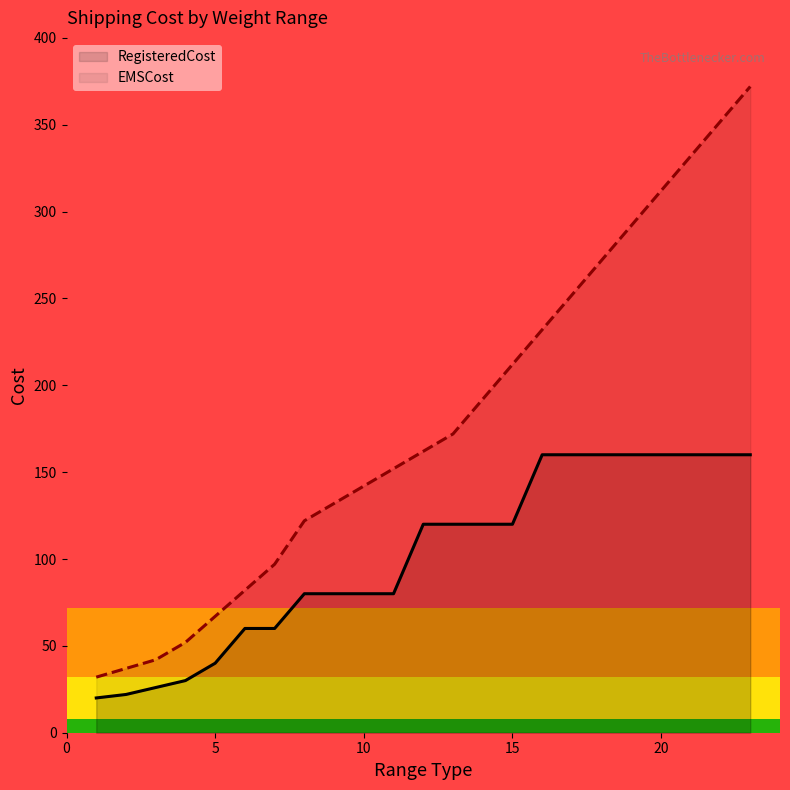

The value of RegisteredCost at 2 is 36.4. True or false?

False